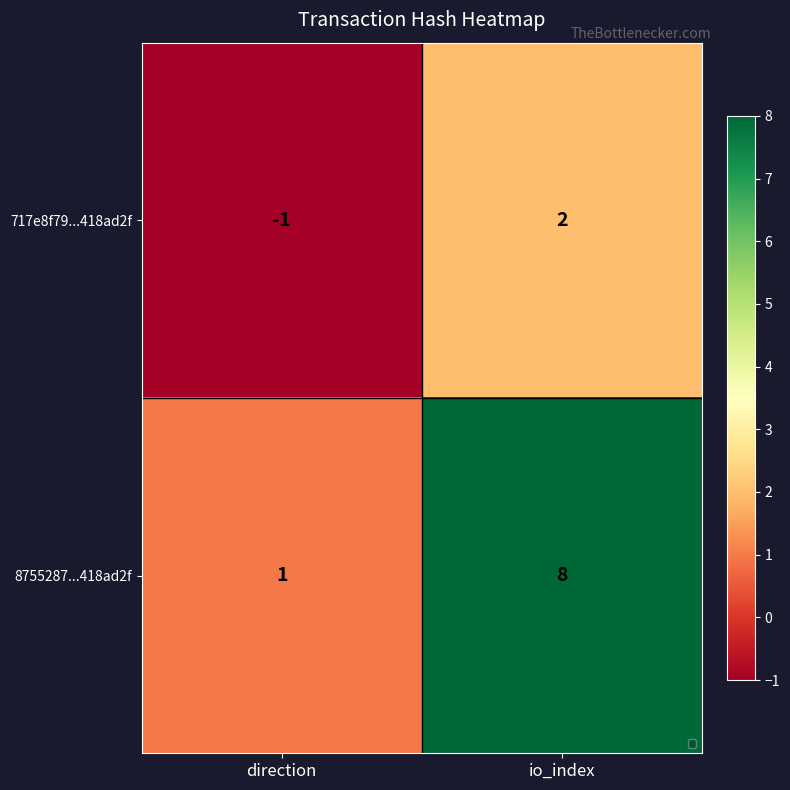

Rank the series at io_index from lowest to highest value.

717e8f79...418ad2f, 8755287...418ad2f